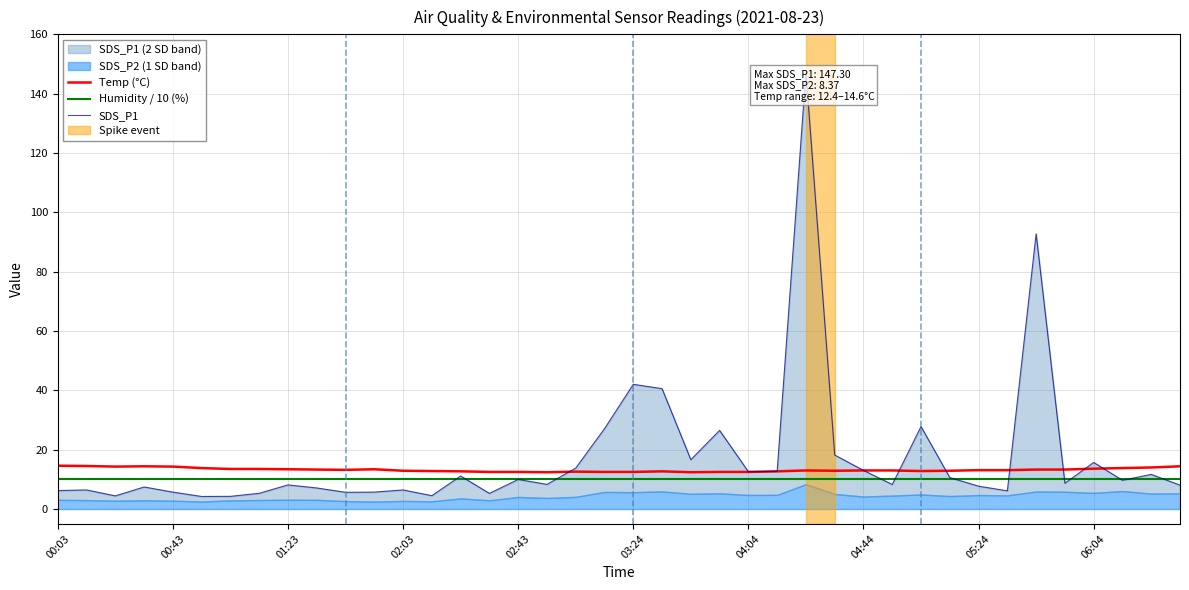

What is the difference between the maximum and second lowest values in the SDS_P1 series?

143.0